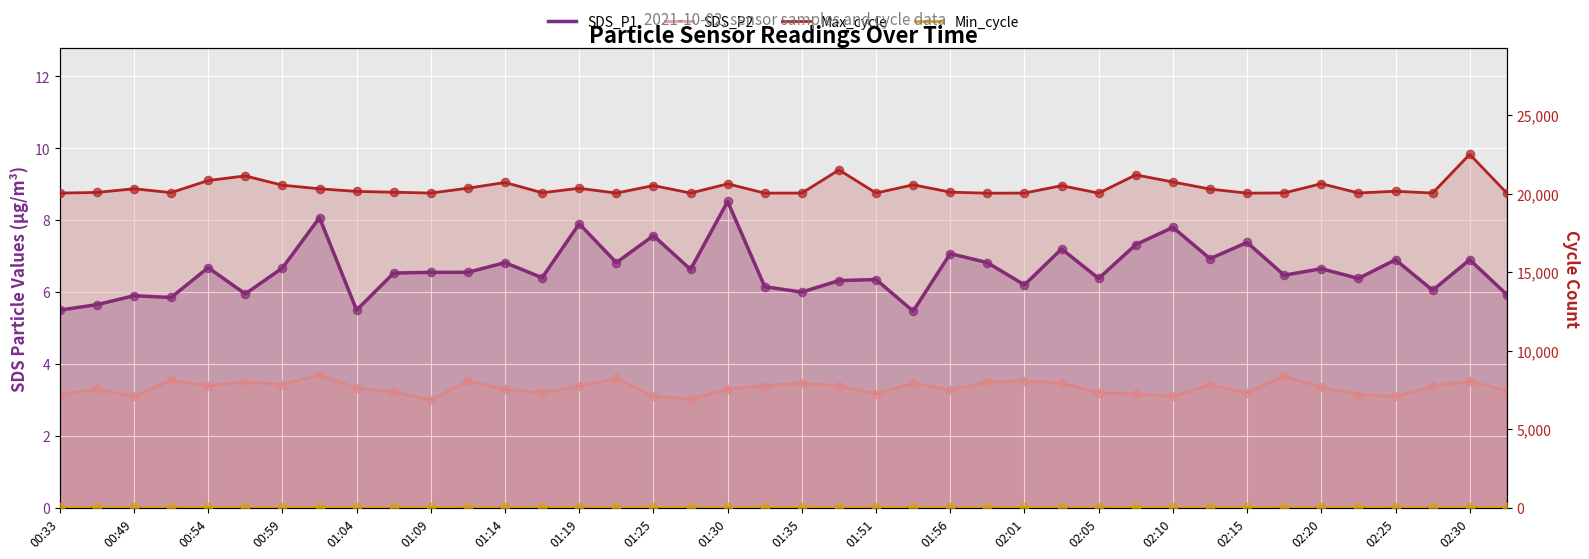

Is the value of SDS_P2 at 02:01 greater than the value of SDS_P1 at 31?

No